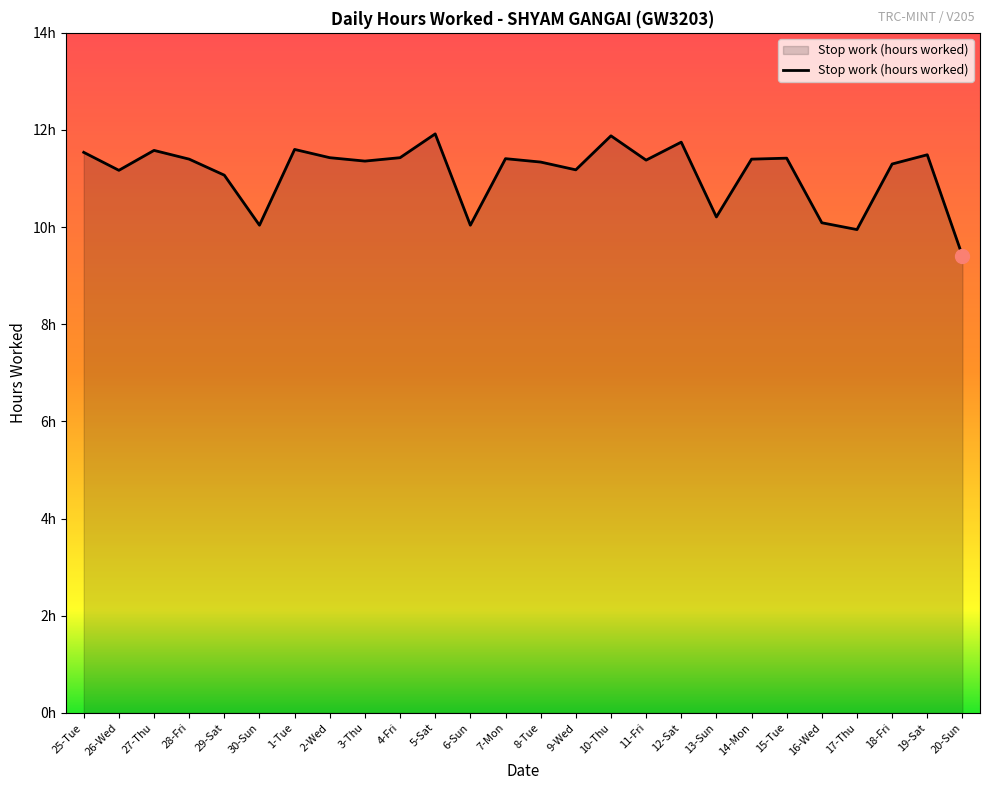

Which label corresponds to the smallest value in the chart?

20-Sun